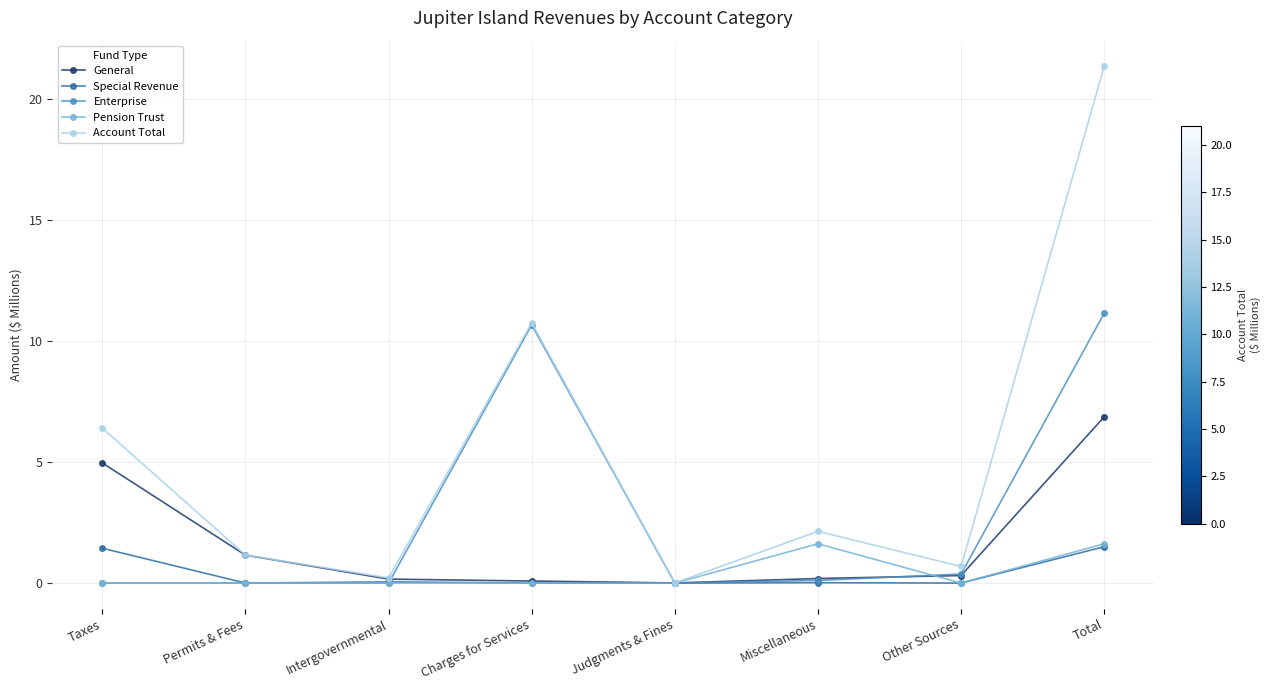

At which category is the sum across all series the highest?

Total